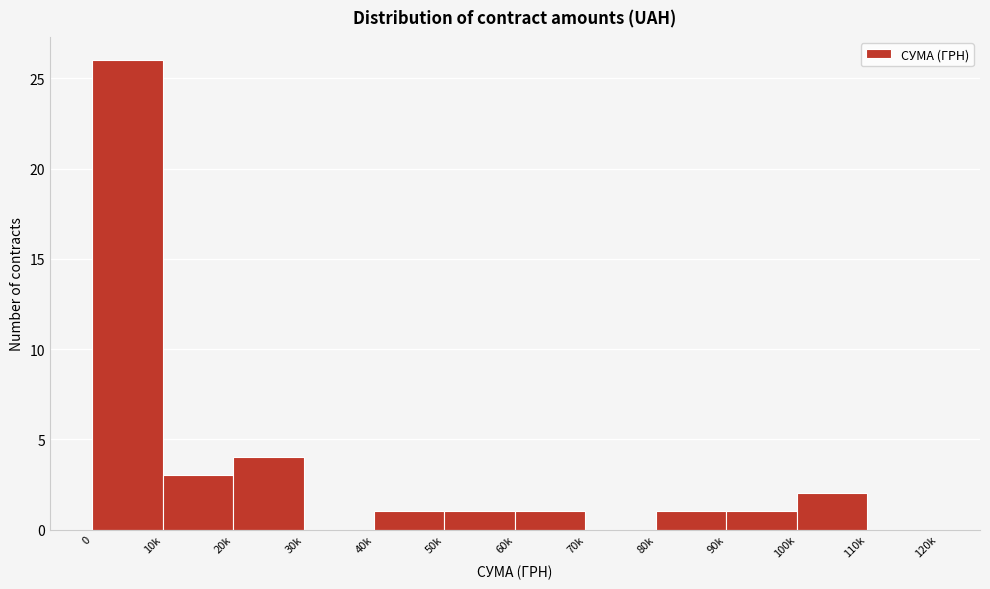

Reading right to left, list all the values displayed in this chart.

110k=0	100k=2	90k=1	80k=1	70k=0	60k=1	50k=1	40k=1	30k=0	20k=4	10k=3	0=26